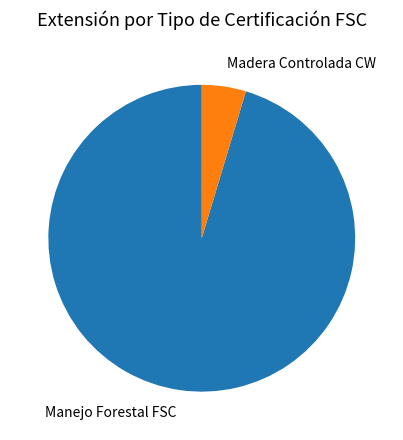

Approximately how many times larger is the value at Manejo Forestal FSC compared to Madera Controlada CW?

20.5